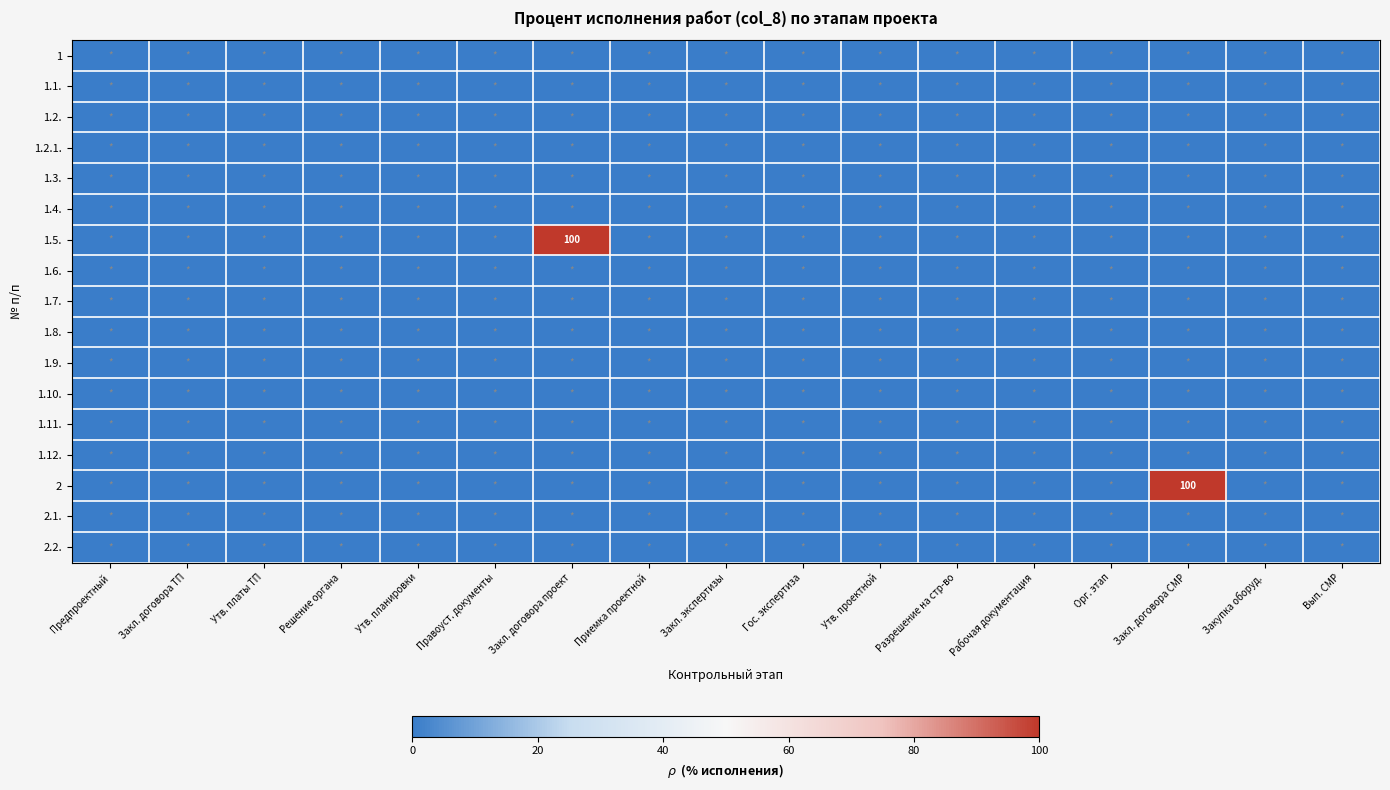

At which label does 1.1. reach its peak?

Предпроектный